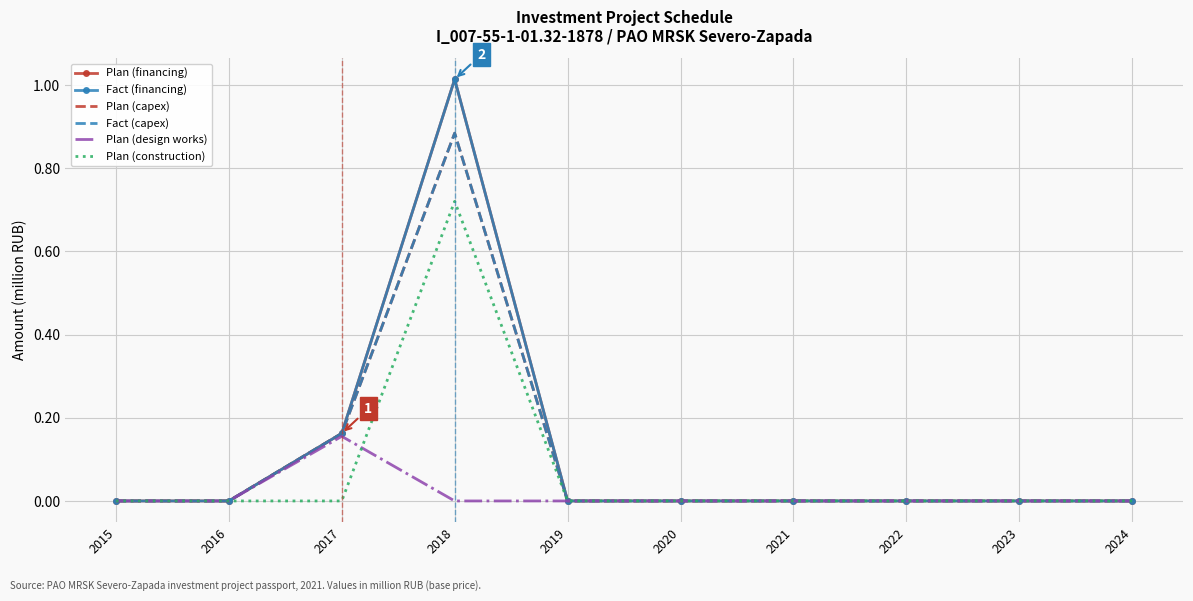

Is the value of Plan (capex) at 2017 greater than the value of Plan (construction) at 2018?

No